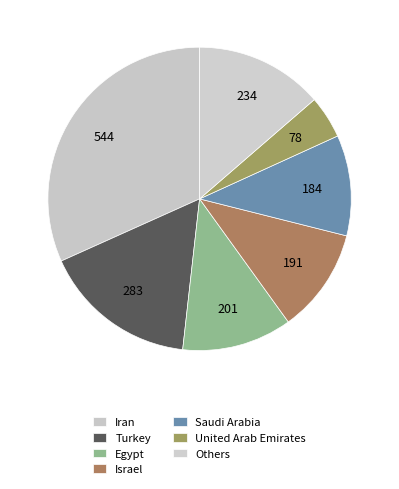

How many segments does this pie chart have?

7